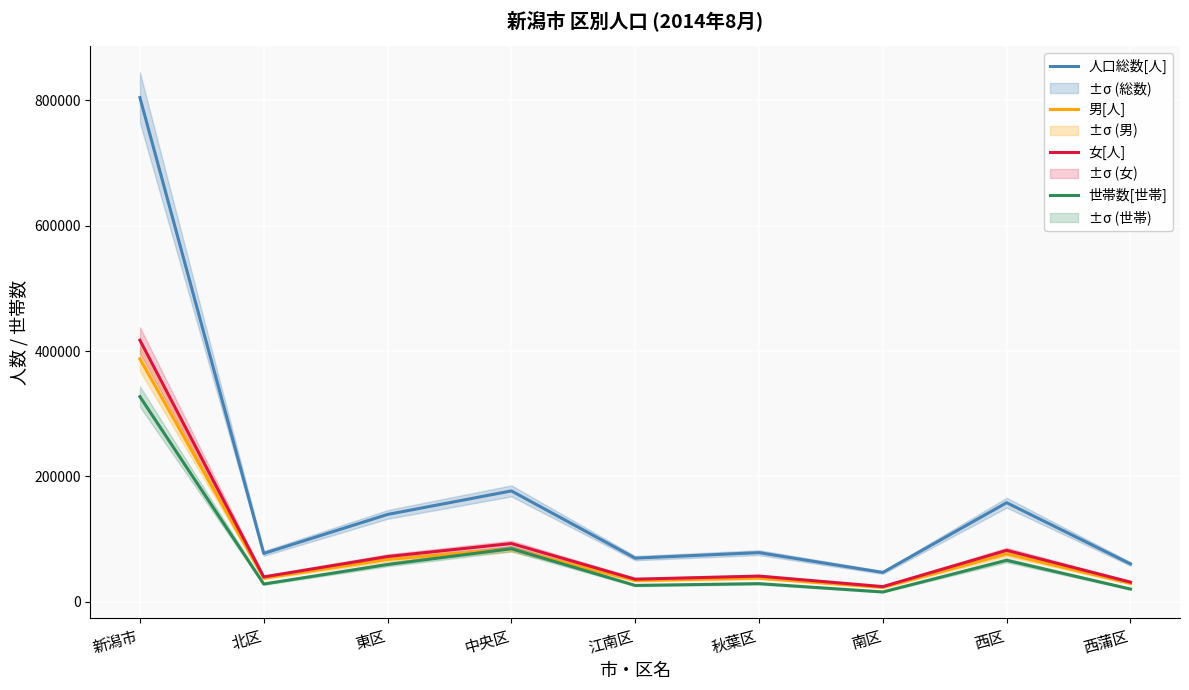

What is the value of the 人口総数[人] point at the 2nd from the left?

76871